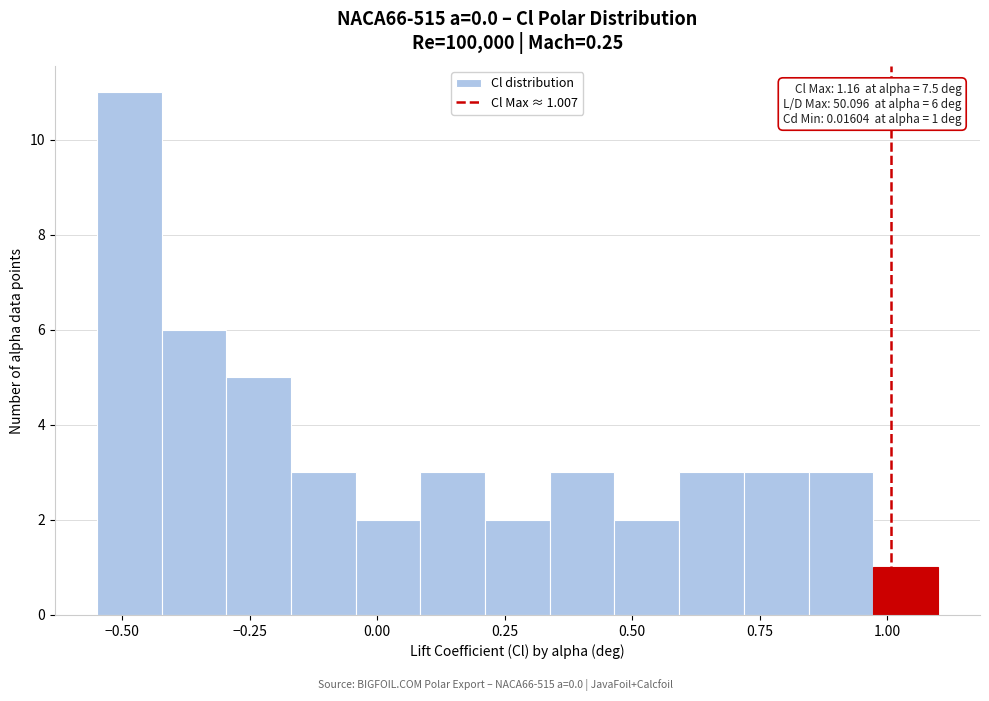

Read against the x-axis, roughly where is the centre of the tallest bar?

-0.50